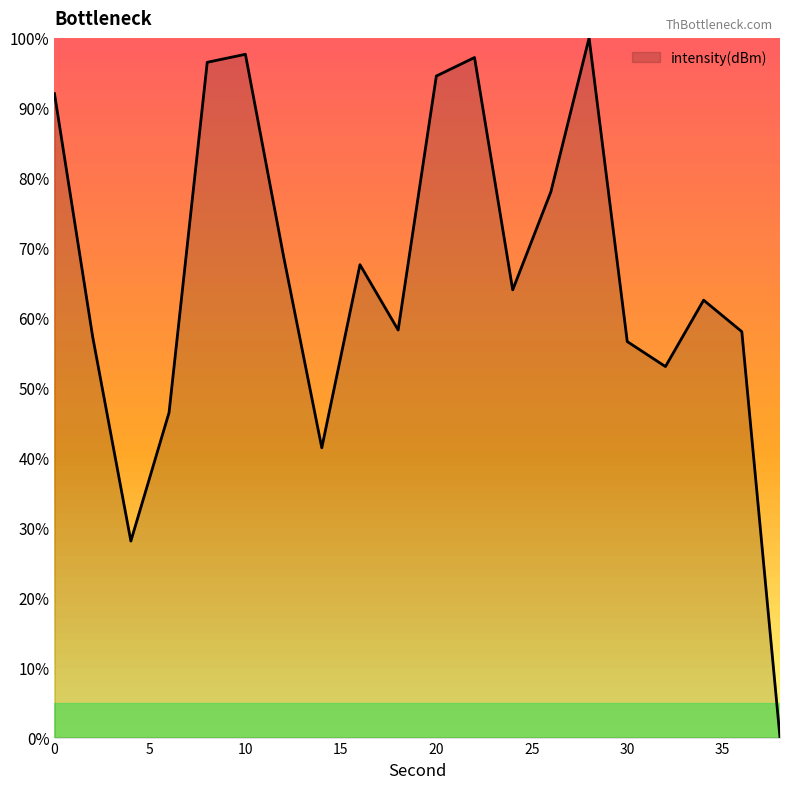

What is the difference between the maximum and minimum values?

100.0